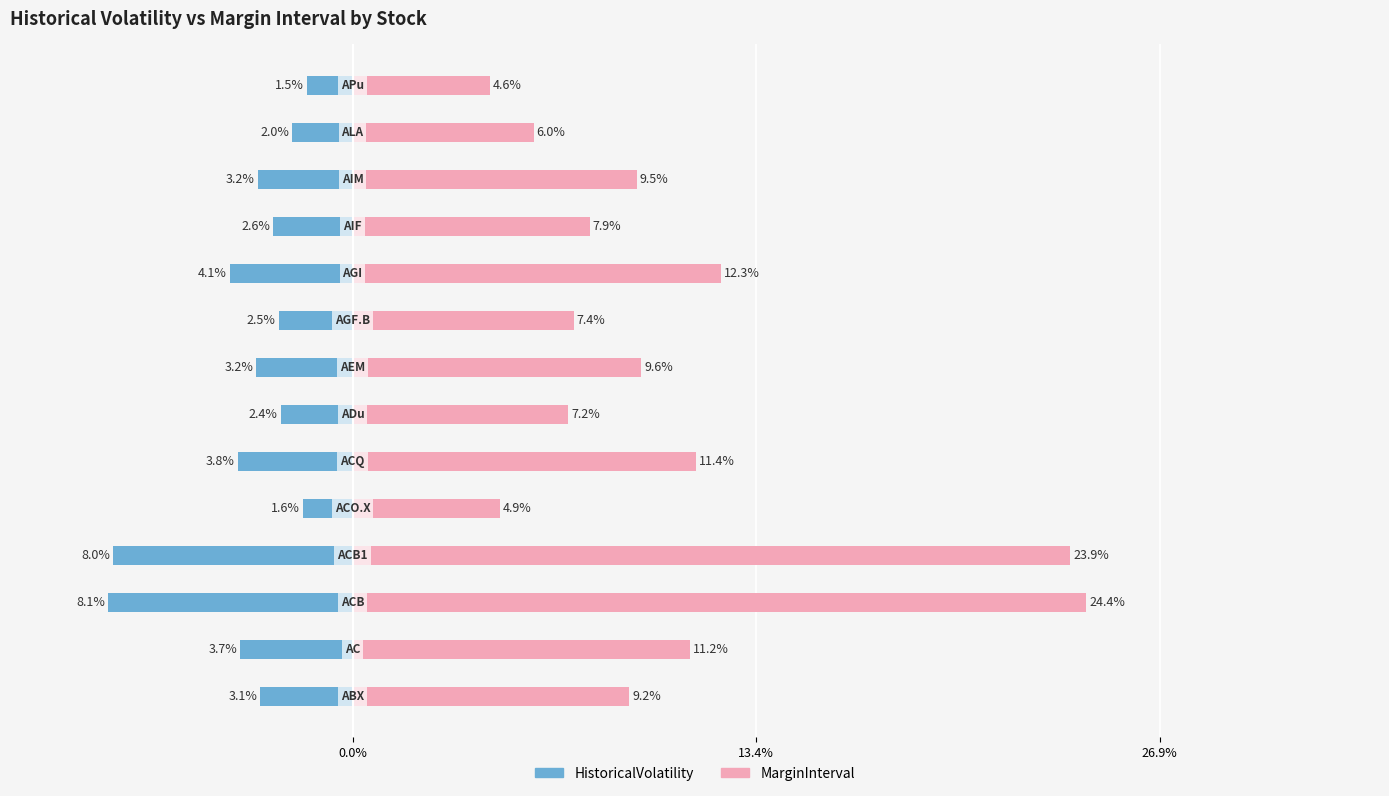

How many values in the HistoricalVolatility series exceed -3?

6